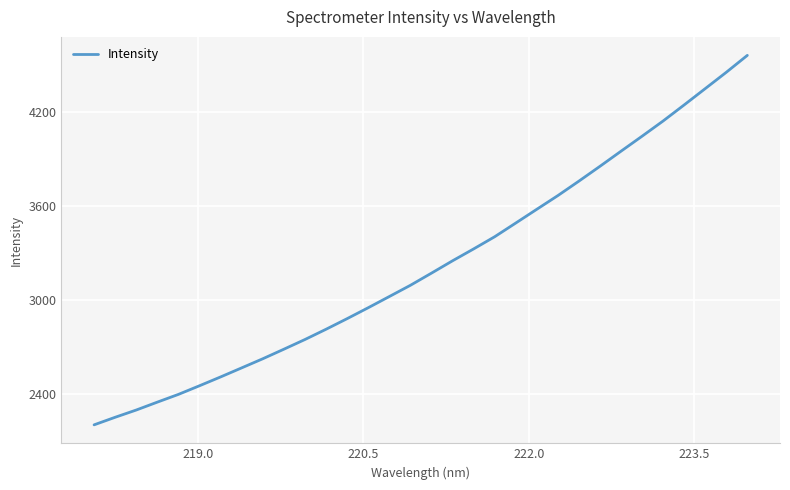

What is the maximum value shown in the chart?

4564.2